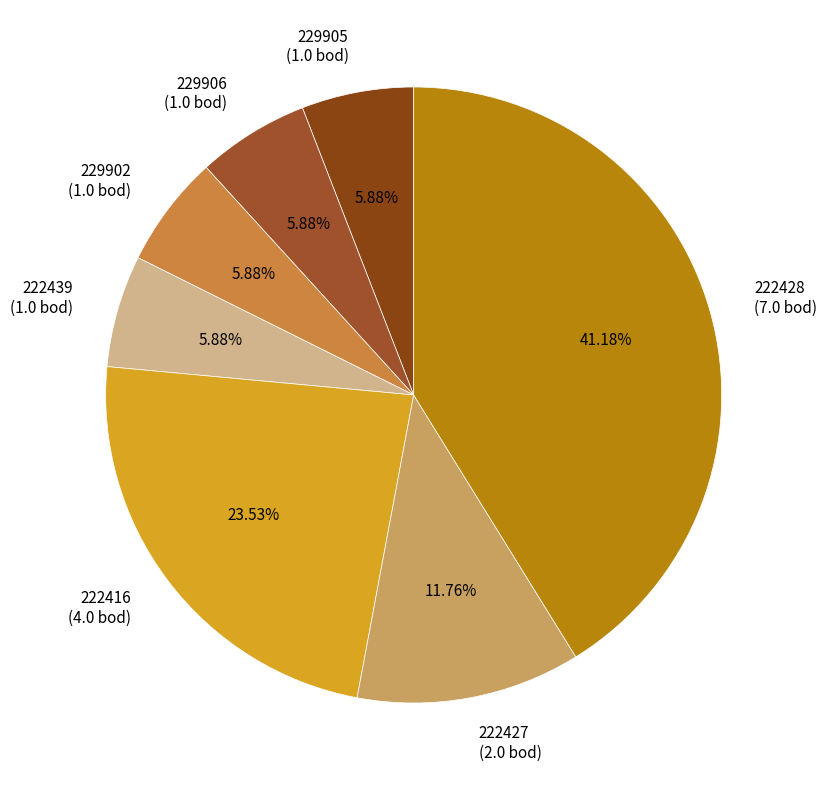

Combined, what portion of the pie is 222439 and 229902?

11.8%